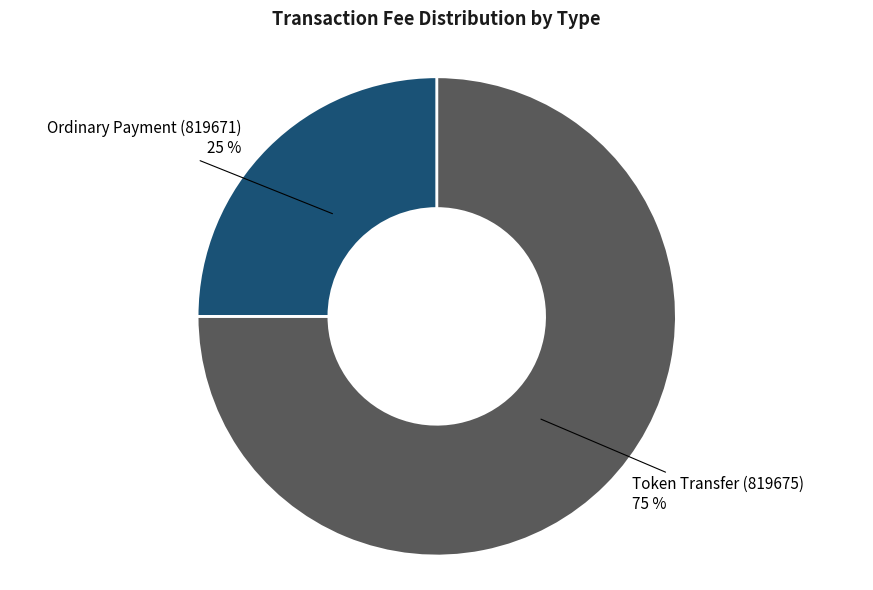

Is there any slice that represents more than half of the pie?

Yes